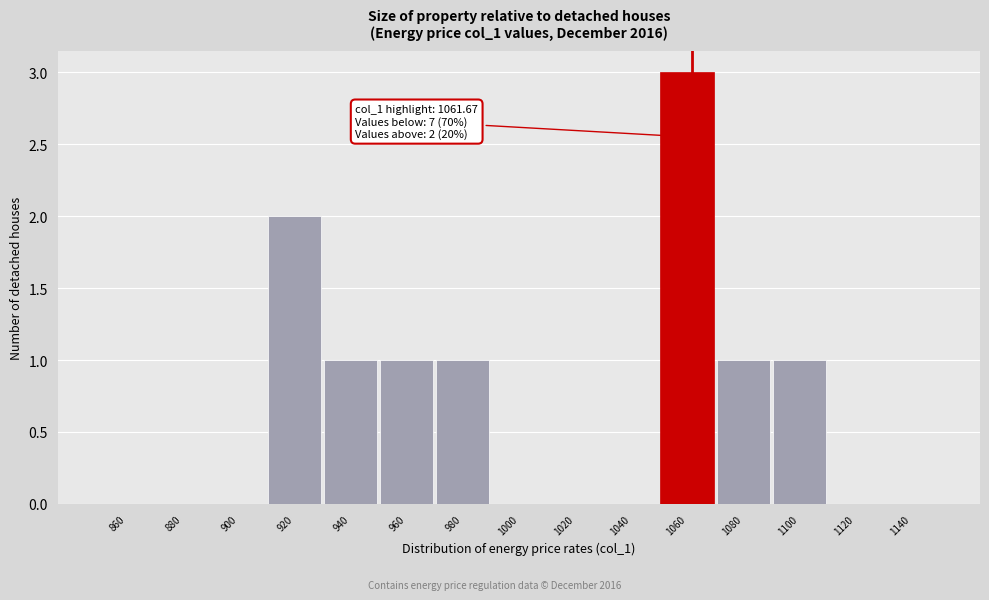

Which range on the x-axis has the tallest bar?

1050 to 1070